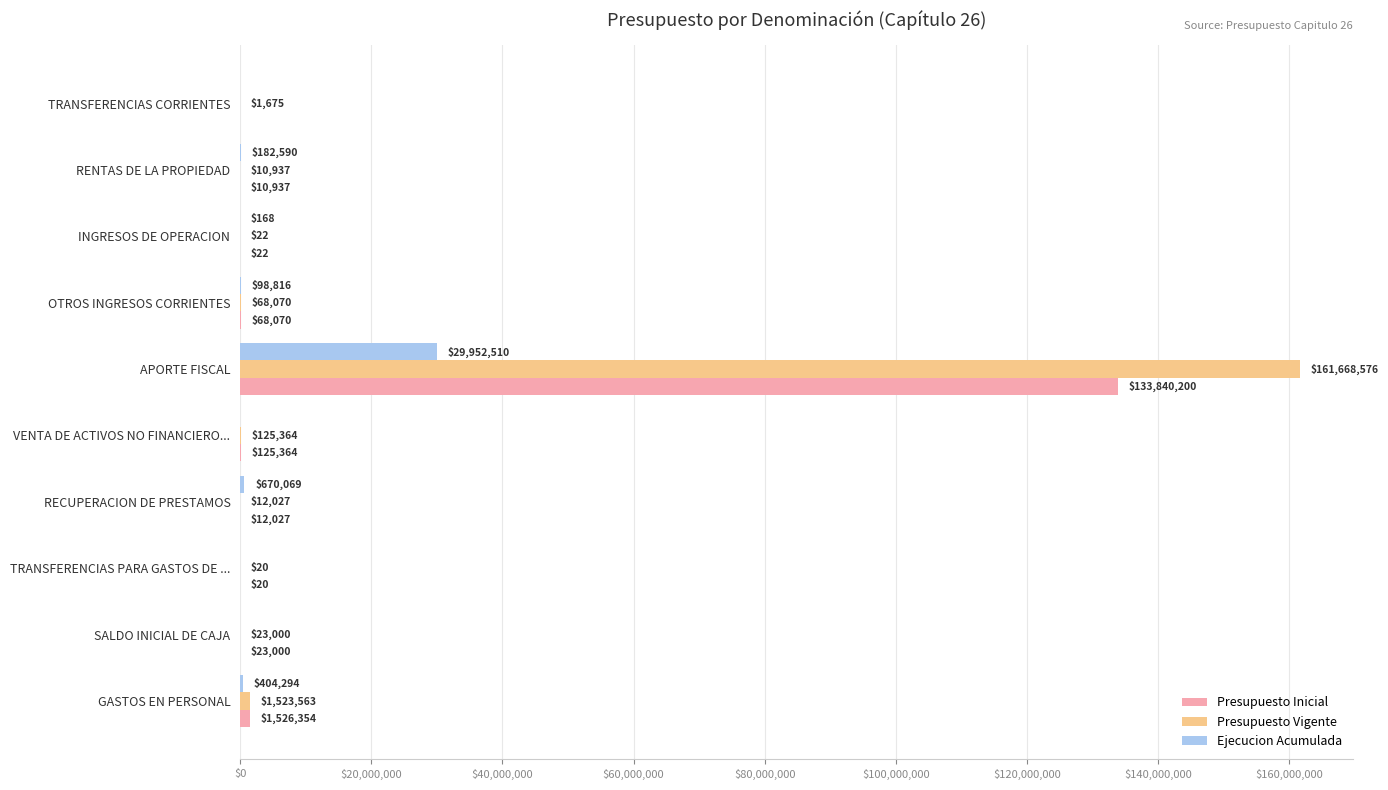

Which series has the largest total across all categories?

Presupuesto Vigente